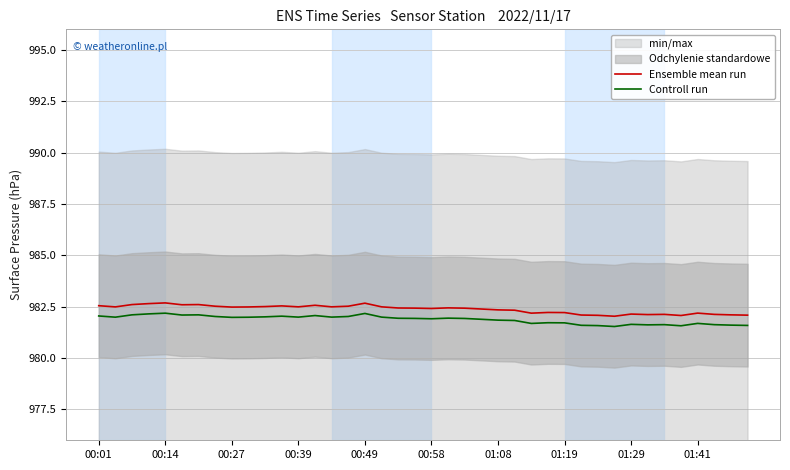

True or false: Ensemble mean run and Controll run intersect in this chart.

False